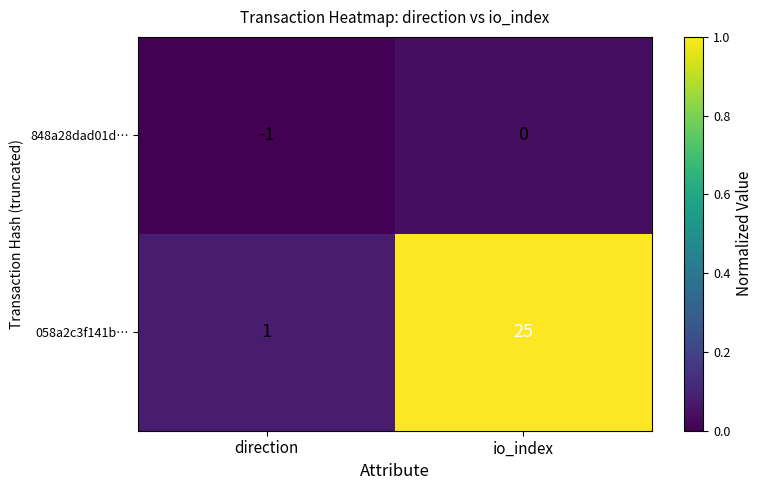

What is the difference between the highest and lowest values at direction?

2